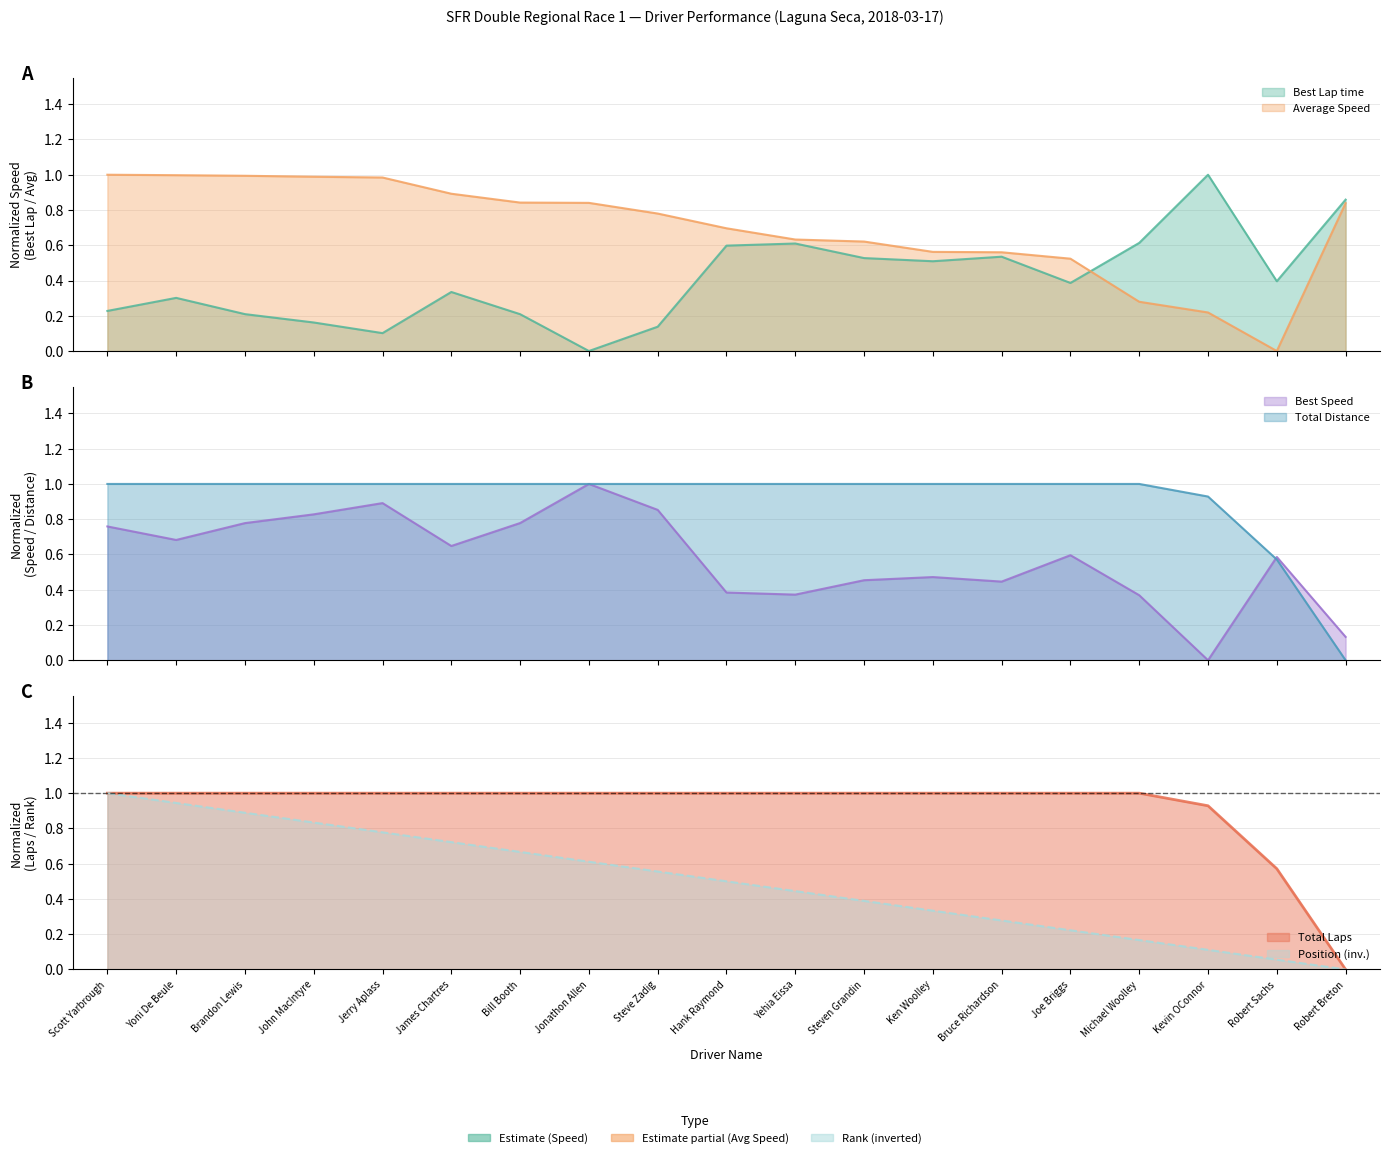

Rank the categories by Average Speed value from highest to lowest.

Scott Yarbrough, Yoni De Beule, Brandon Lewis, John MacIntyre, Jerry Aplass, James Chartres, Bill Booth, Jonathon Allen, Robert Breton, Steve Zadig, Hank Raymond, Yehia Eissa, Steven Grandin, Ken Woolley, Bruce Richardson, Joe Briggs, Michael Woolley, Kevin OConnor, Robert Sachs